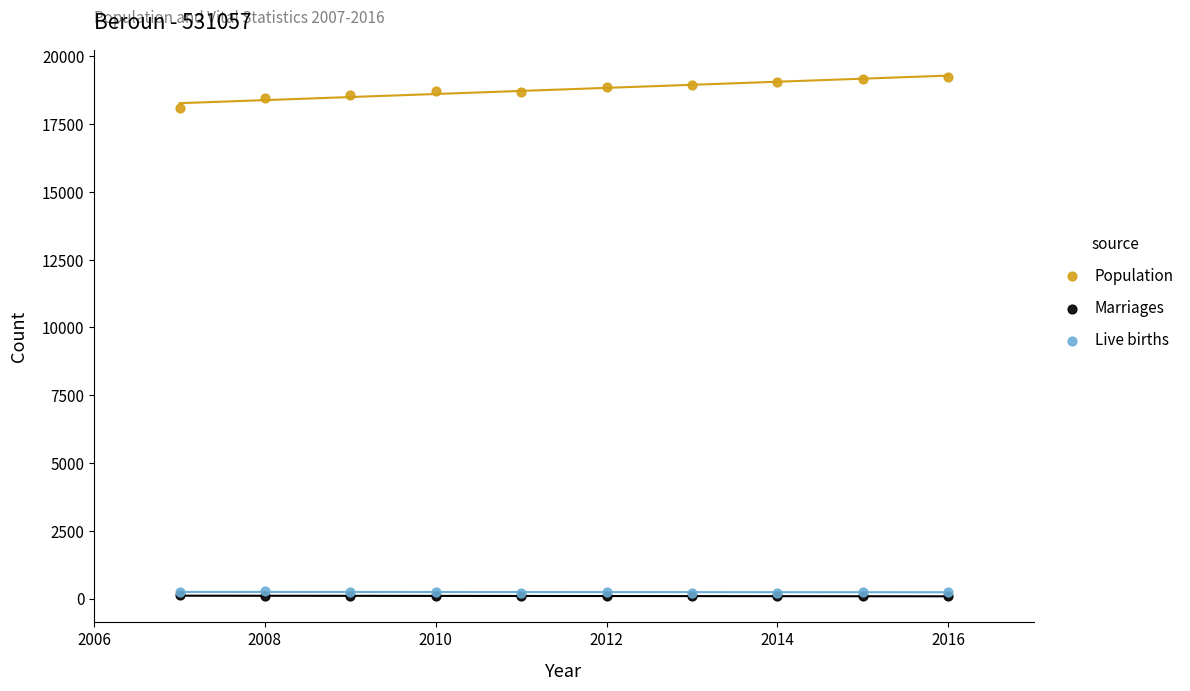

Which series has the largest Y range (max minus min)?

Population